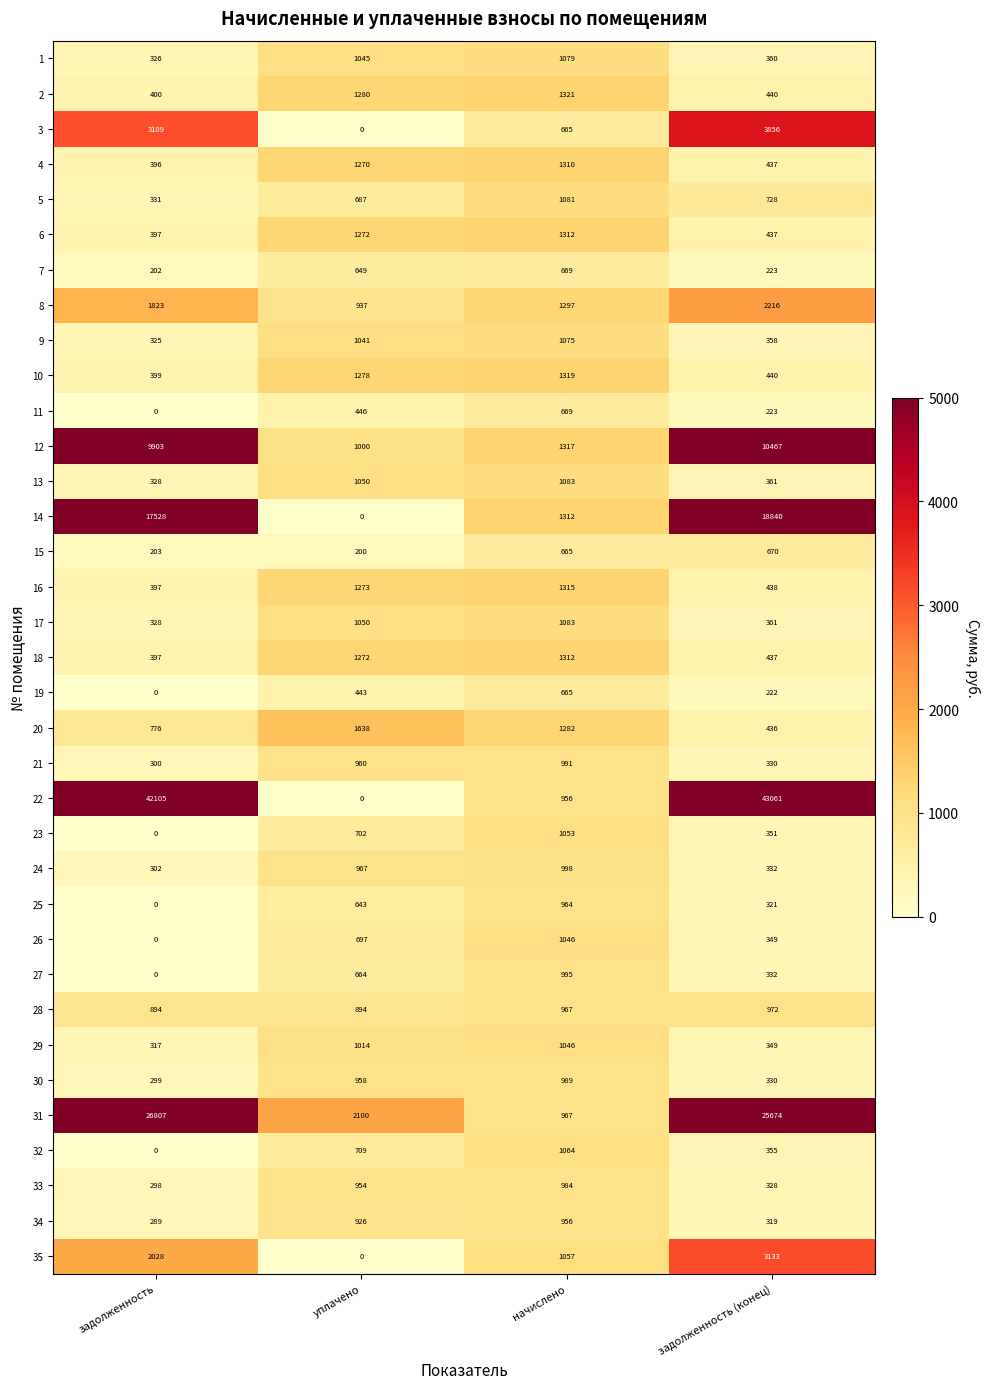

Rank the categories by 33 value from lowest to highest.

задолженность, задолженность (конец), уплачено, начислено